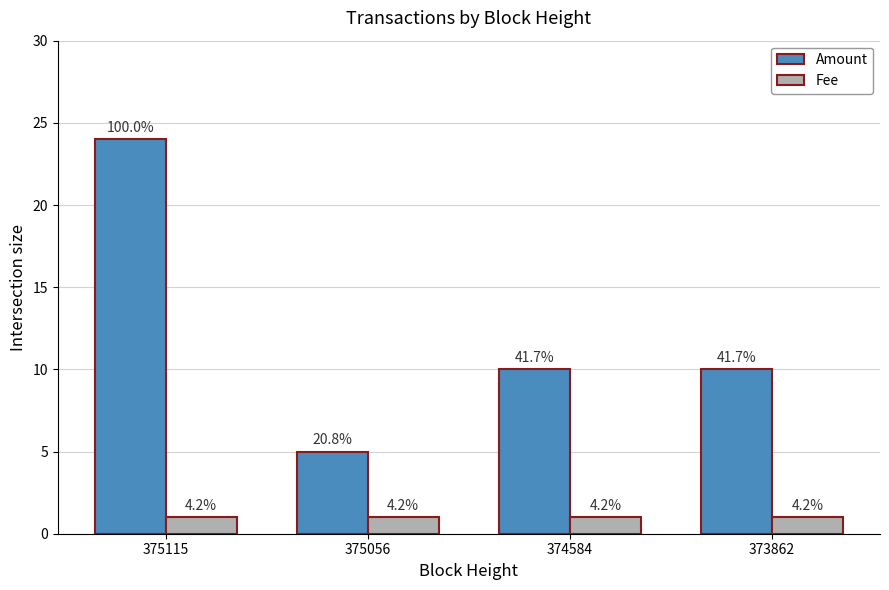

At how many categories does at least one series exceed 5?

3